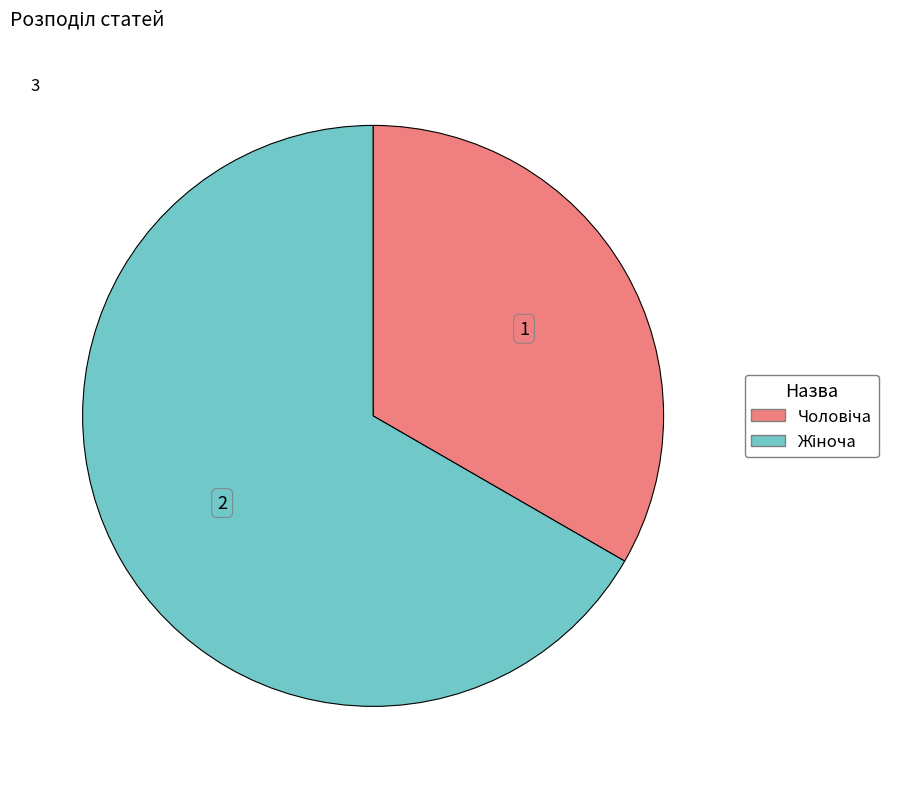

Is there a majority slice in this chart?

Yes